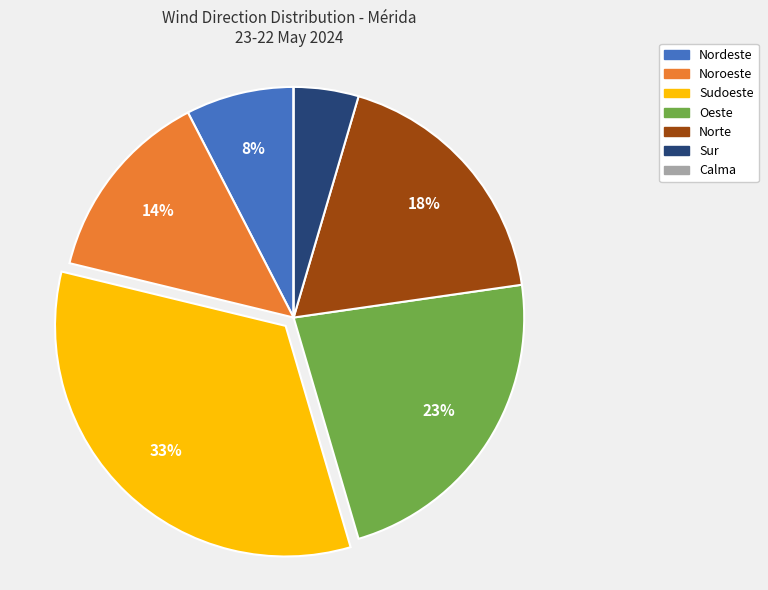

What is the largest slice in the pie chart?

Sudoeste